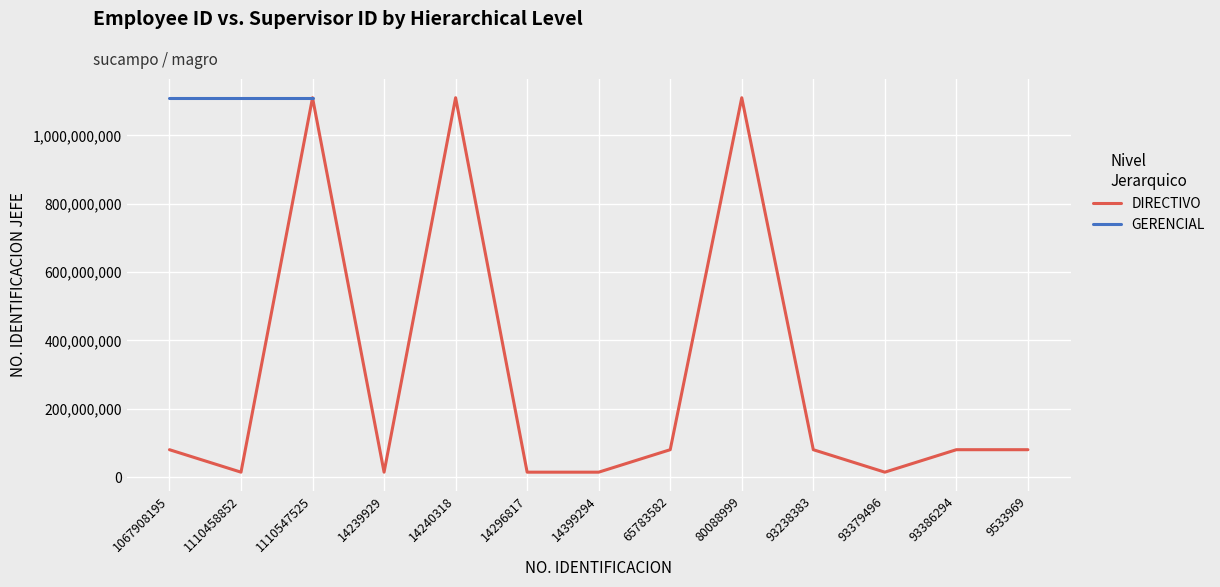

Count the number of categories in the chart.

13